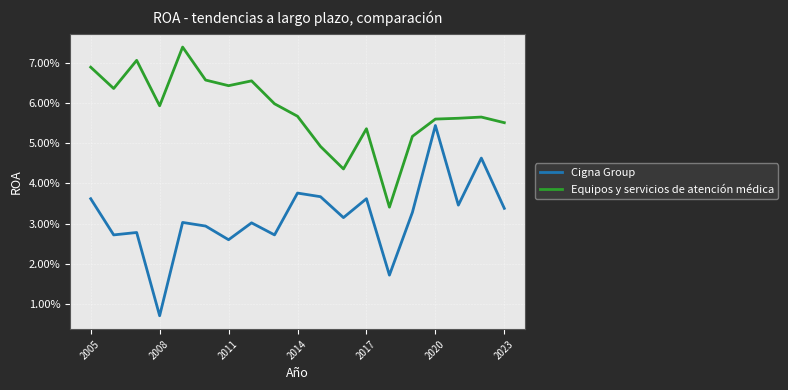

Does the chart display data point markers on the line(s)?

No